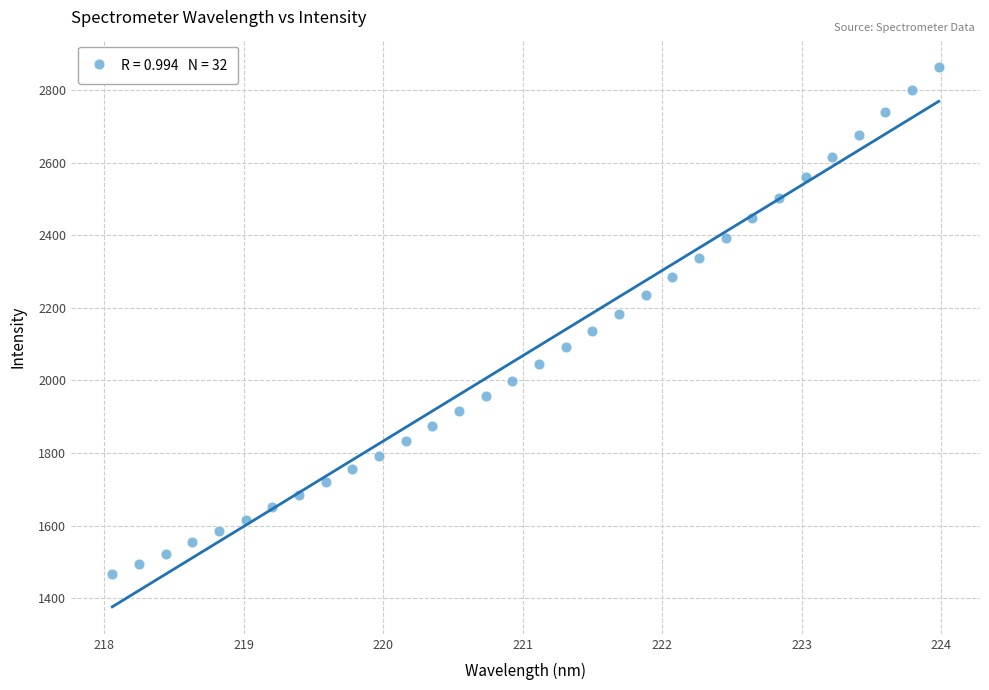

What is the range of X values (max minus min)?

5.9